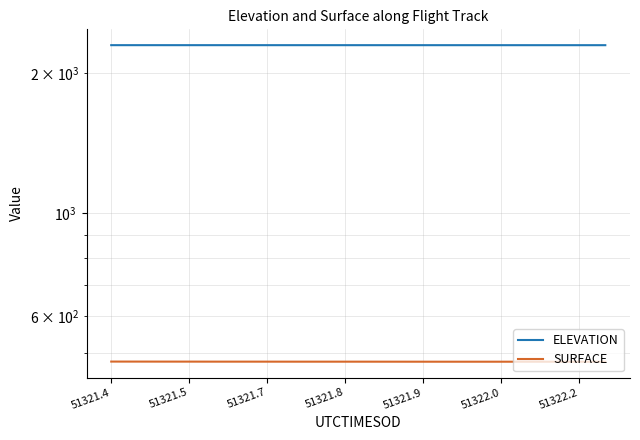

At how many categories does at least one series exceed 627?

20